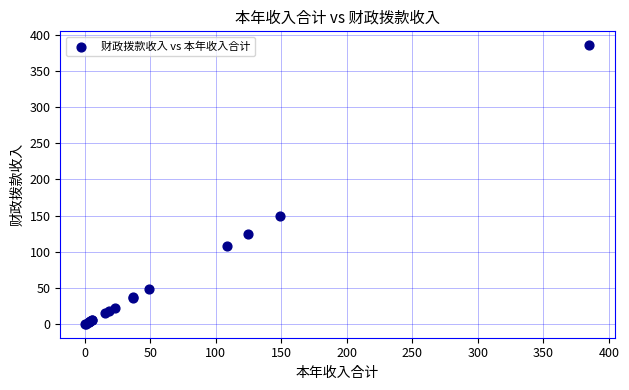

What Y value in the scatter plot is closest to 192?

148.9